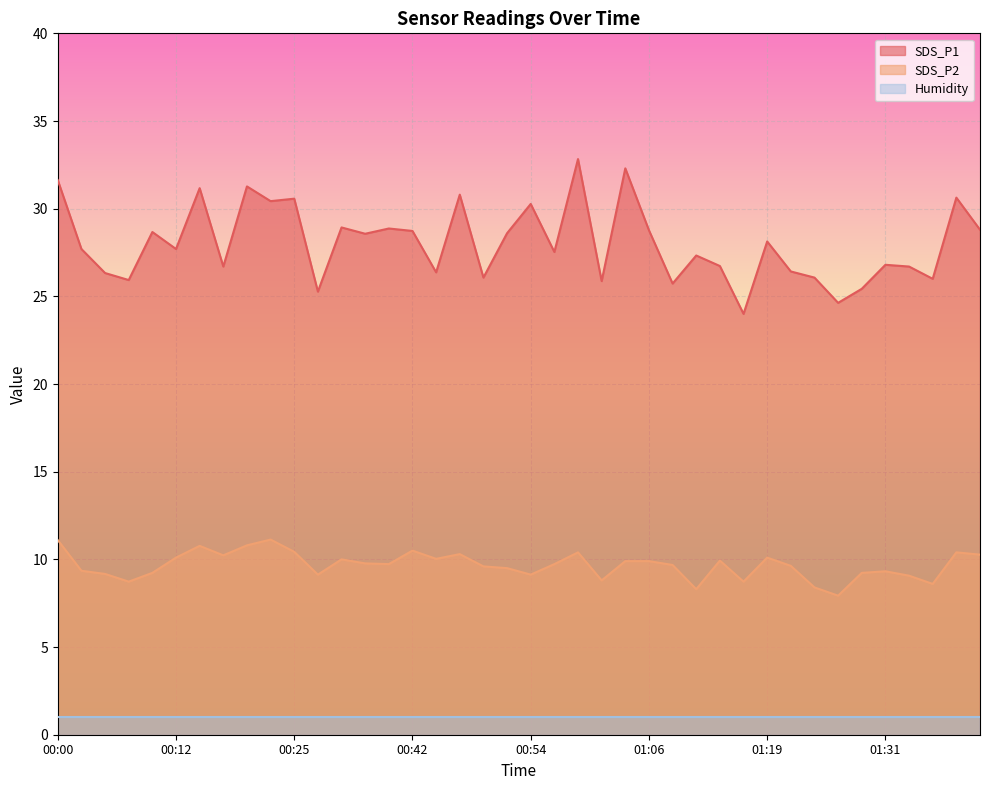

What is the minimum value shown in the chart?

1.0